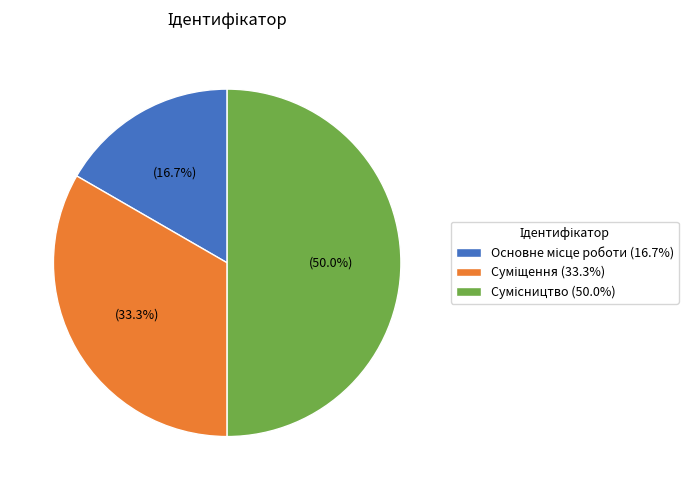

Which category has the smallest portion of the pie?

Основне місце роботи